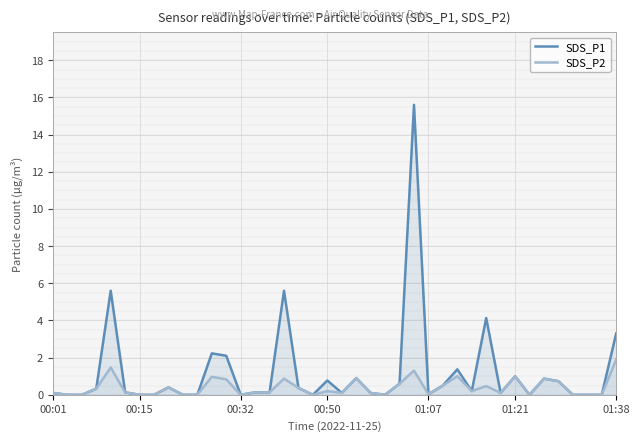

Which series has the largest total across all categories?

SDS_P1